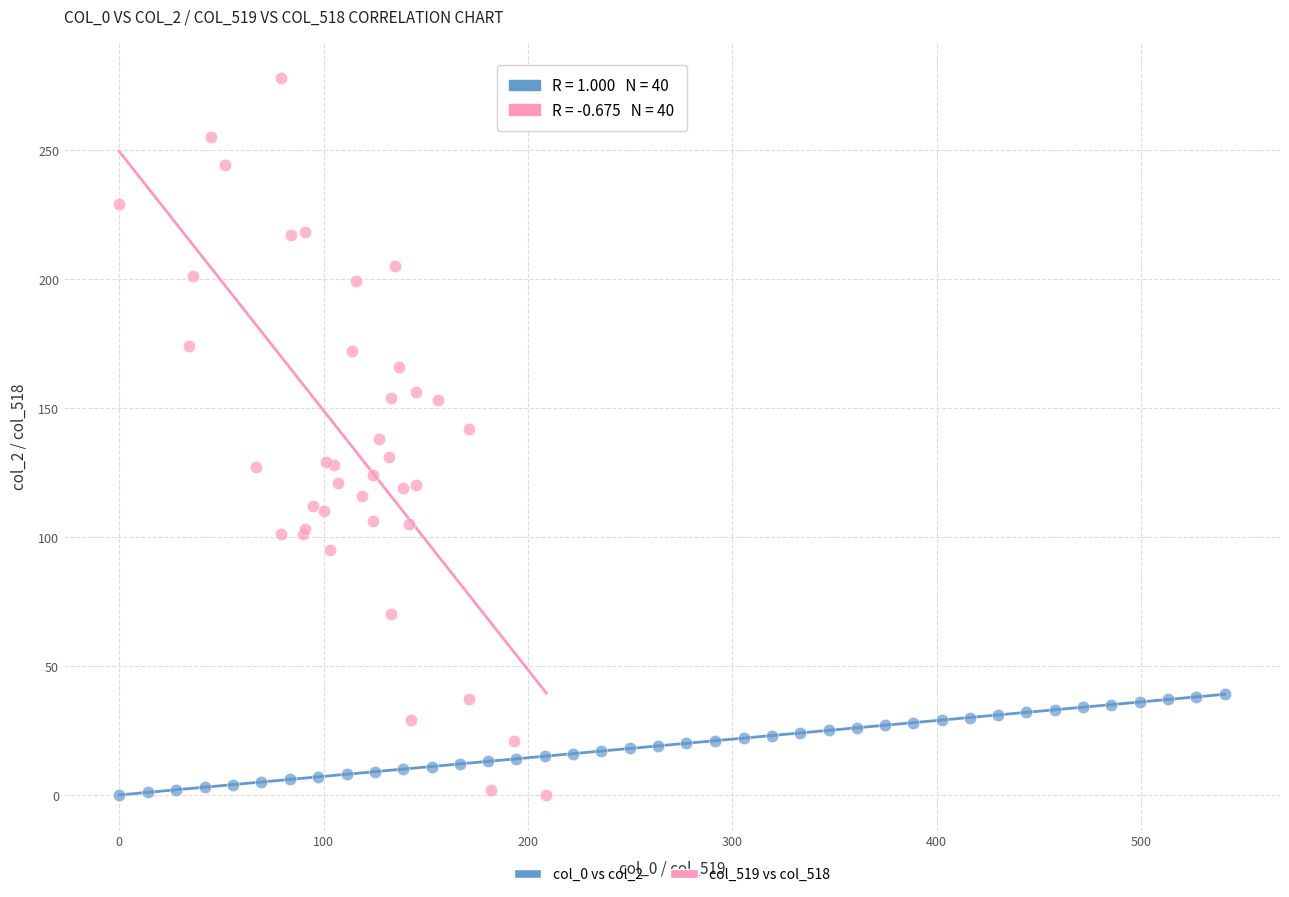

Which series has the widest spread of Y values?

col_519 vs col_518